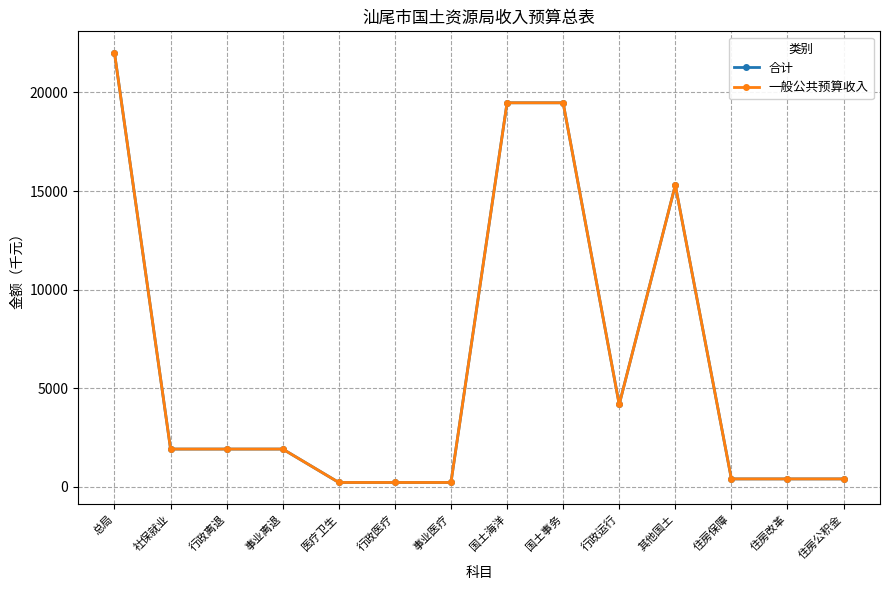

At which category is the sum across all series the highest?

总局